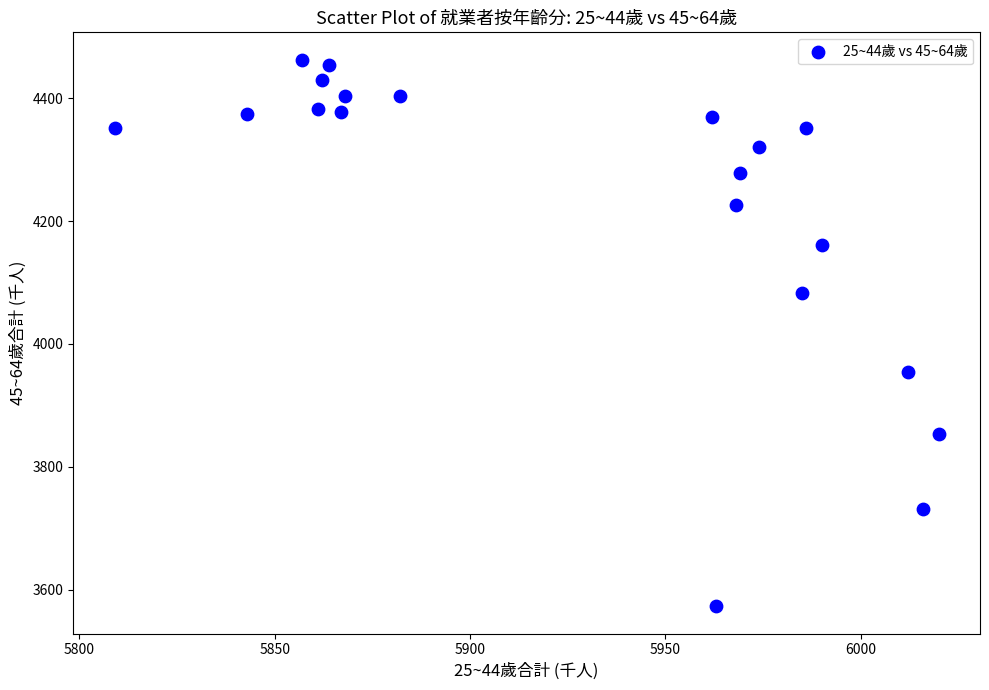

What is the range of Y values (max minus min)?

890